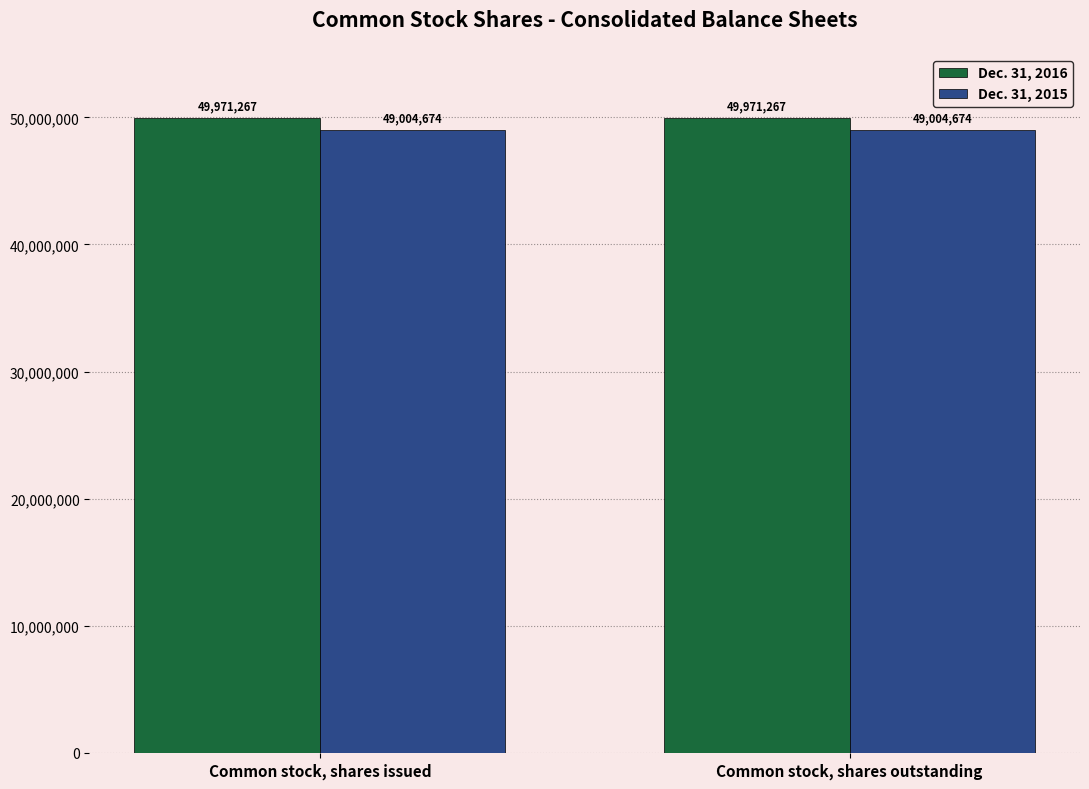

At Common stock, shares issued, list the series in order from largest to smallest.

Dec. 31, 2016, Dec. 31, 2015